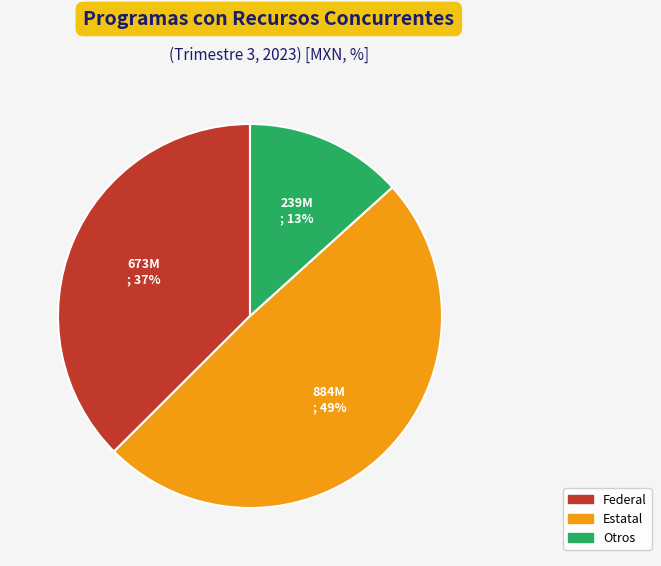

Which category has the biggest portion of the pie?

Estatal